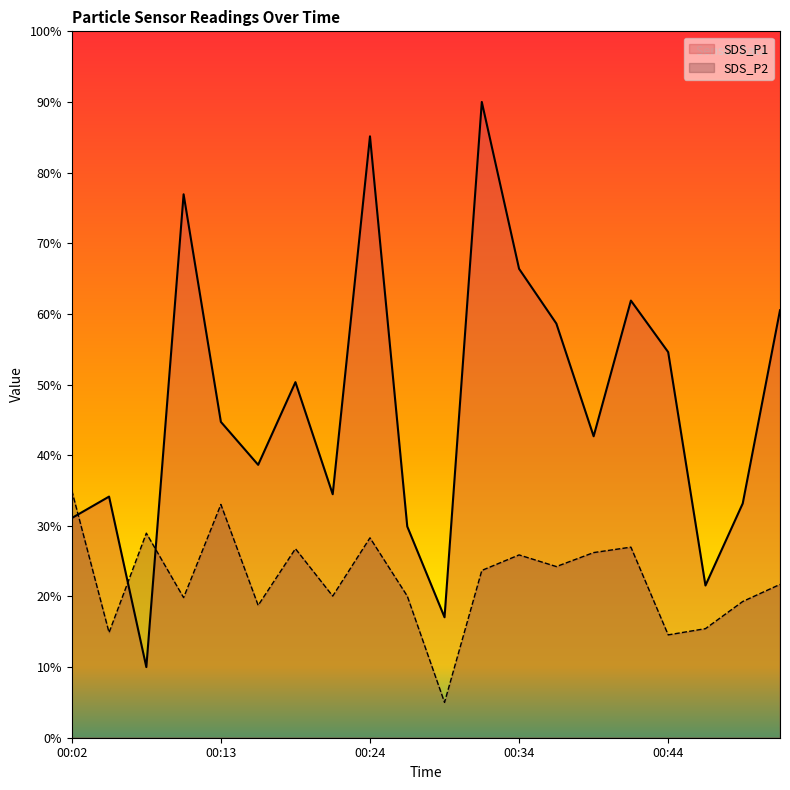

Where does the SDS_P1 series first go above 44?

00:11